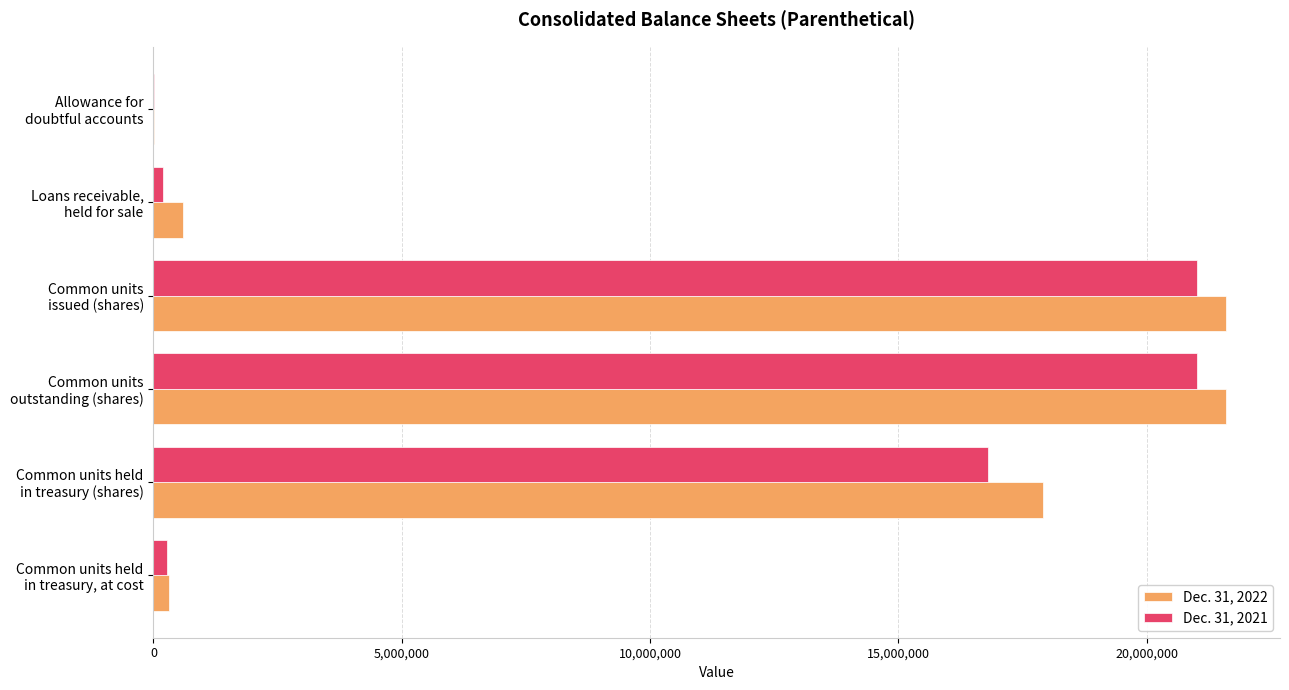

What is the maximum value shown in the chart?

21605093